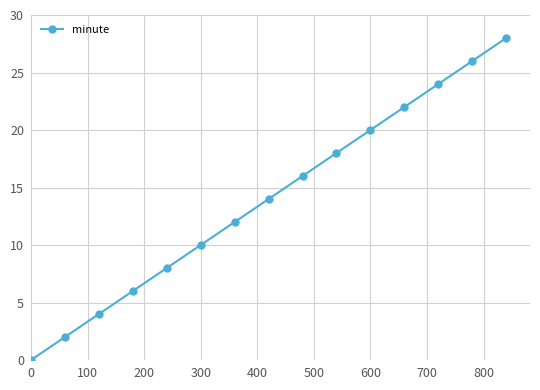

What is the difference between the maximum and minimum values?

28